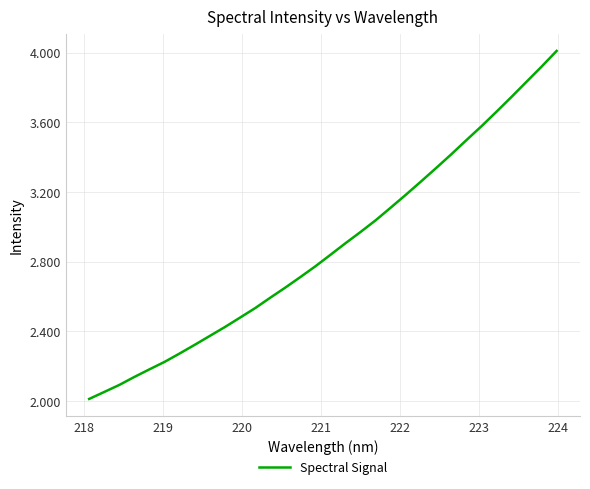

Reading left to right, what are all the values shown in this chart?

2012.8	2052.9	2093.3	2139.3	2182.9	2225.7	2273.9	2323.8	2374.7	2425.7	2479.7	2534.1	2593.6	2651.9	2712.4	2774.4	2840.4	2907.1	2971.7	3038.7	3111.4	3185.1	3260.8	3337.6	3416.0	3497.0	3576.7	3660.3	3745.5	3832.7	3919.4	4009.8